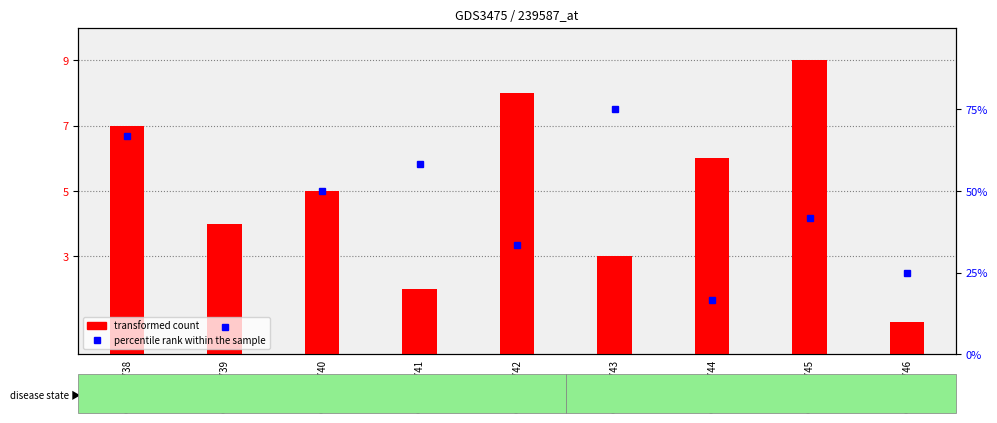

What are all the series names shown in the legend?

transformed count, percentile rank within the sample